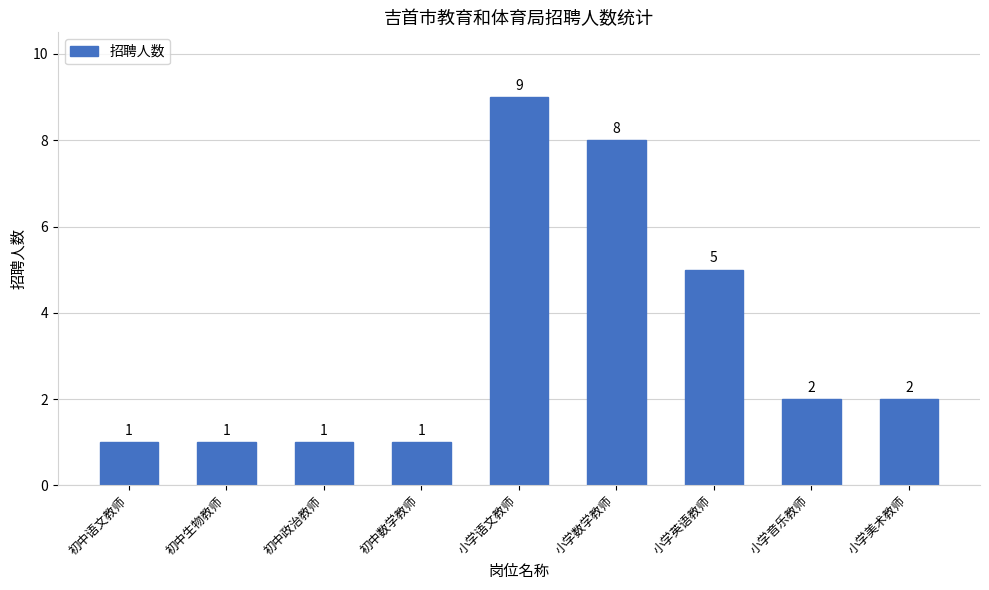

Count the values in the range 1 to 5.

7